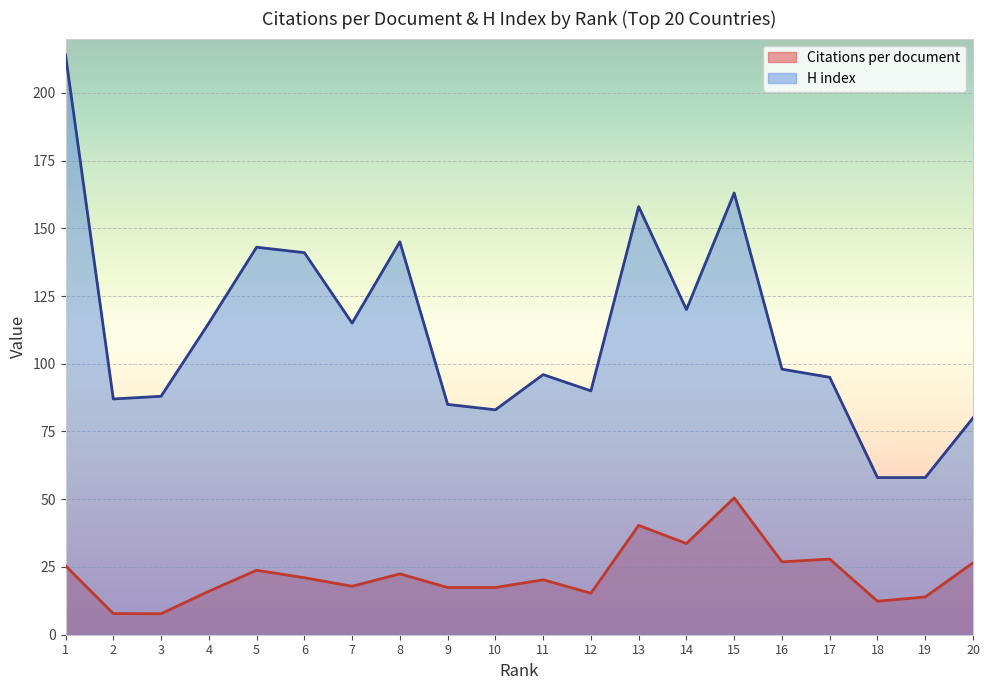

True or false: Citations per document and H index intersect in this chart.

False